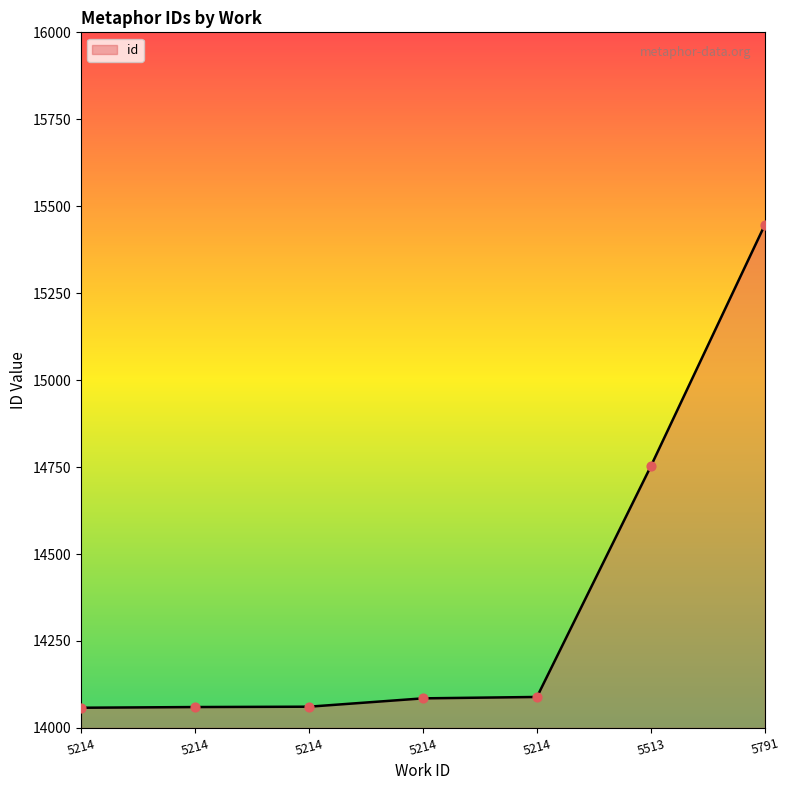

How many lines are shown in the chart?

1